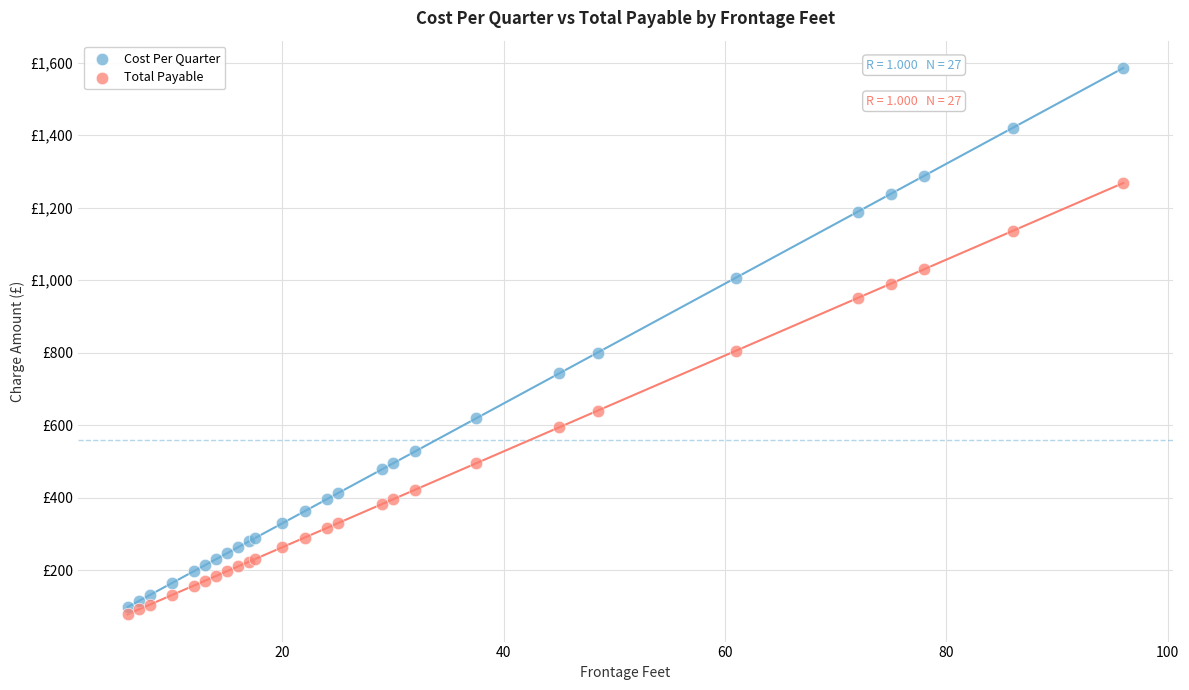

What are all the series names shown in the legend?

Cost Per Quarter, Total Payable